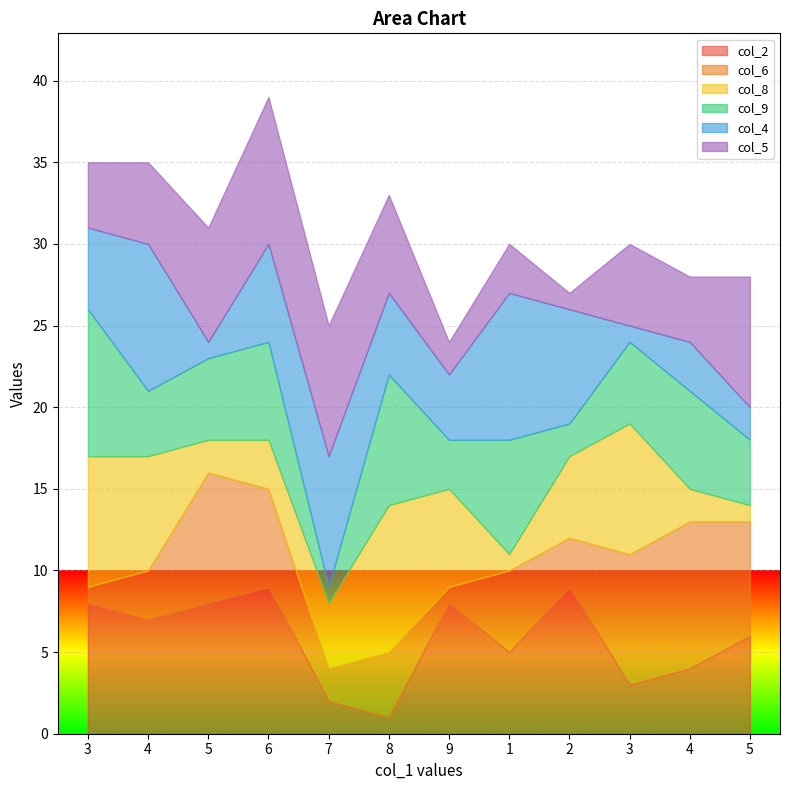

What is the difference between the col_9 values at 8 and 3?

3